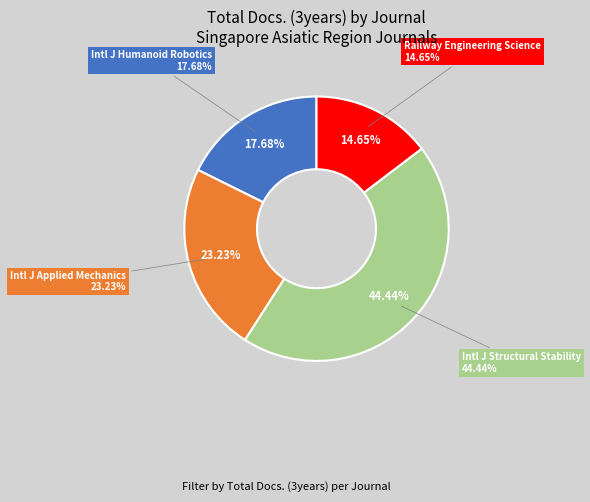

To the nearest percent, what is the combined percentage of International Journal of Humanoid Robotics and International Journal of Applied Mechanics?

41%